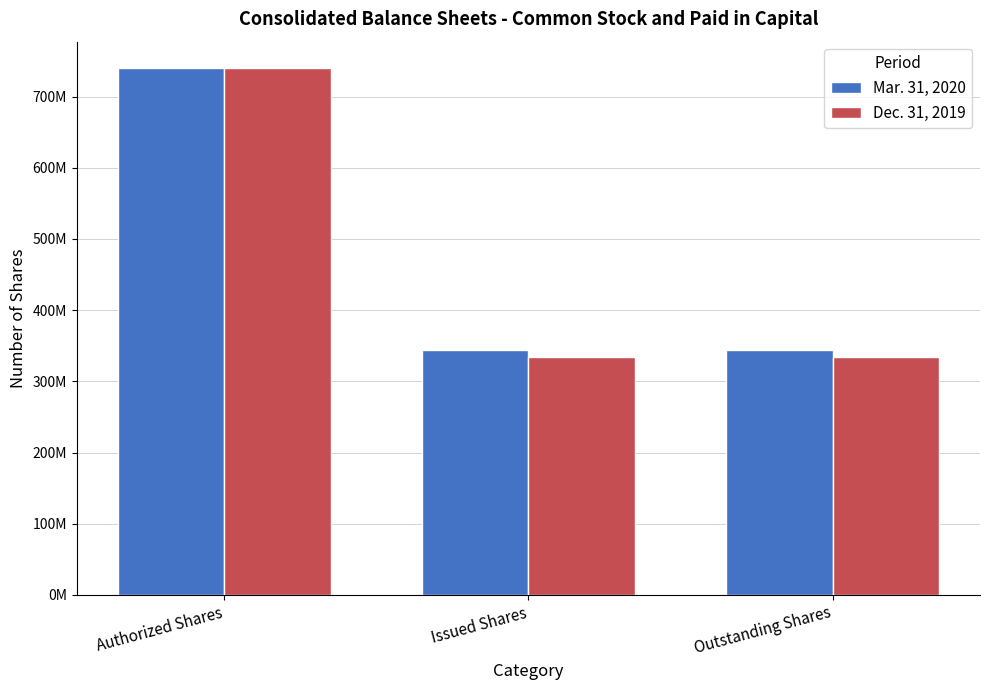

The Mar. 31, 2020 series shows 476445724 at Outstanding Shares. True or false?

False